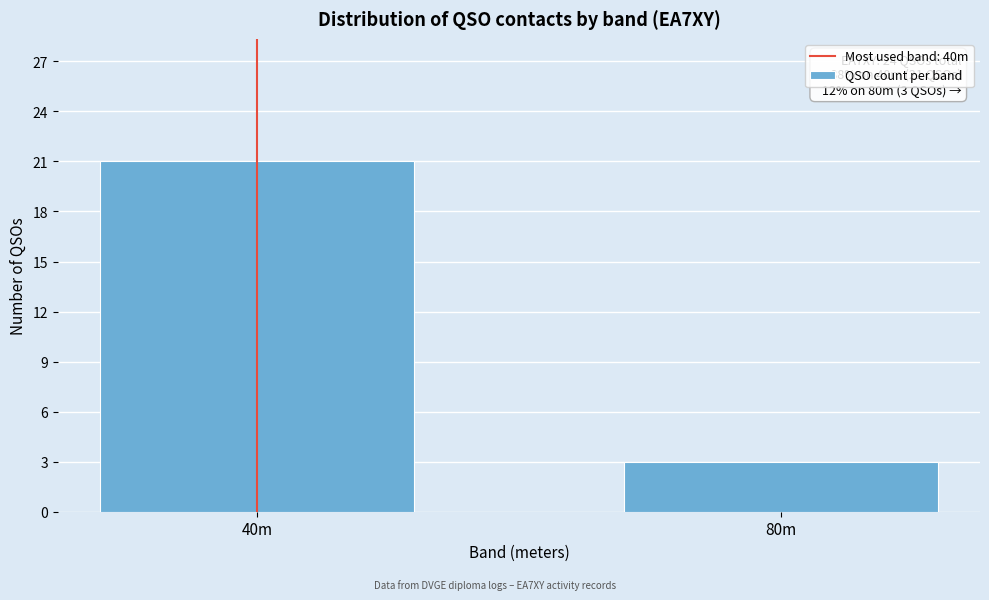

Reading left to right, extract all data points from this chart.

40m=21	80m=3